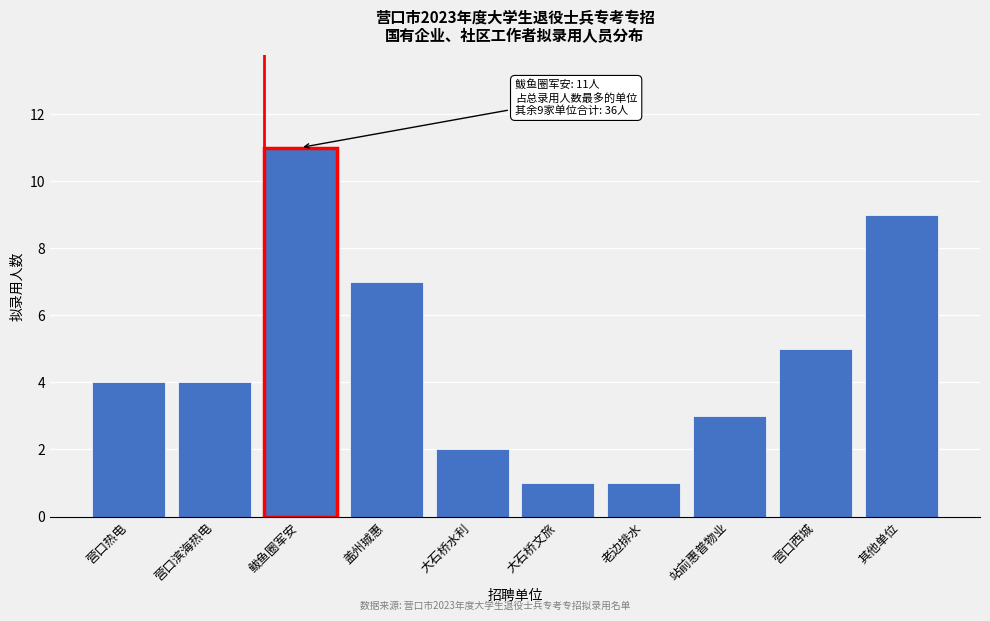

Reading left to right, transcribe all the data shown in this chart.

营口热电=4	营口滨海热电=4	鲅鱼圈军安=11	盖州珹惠=7	大石桥水利=2	大石桥文旅=1	老边排水=1	站前惠普物业=3	营口西城=5	其他单位=9